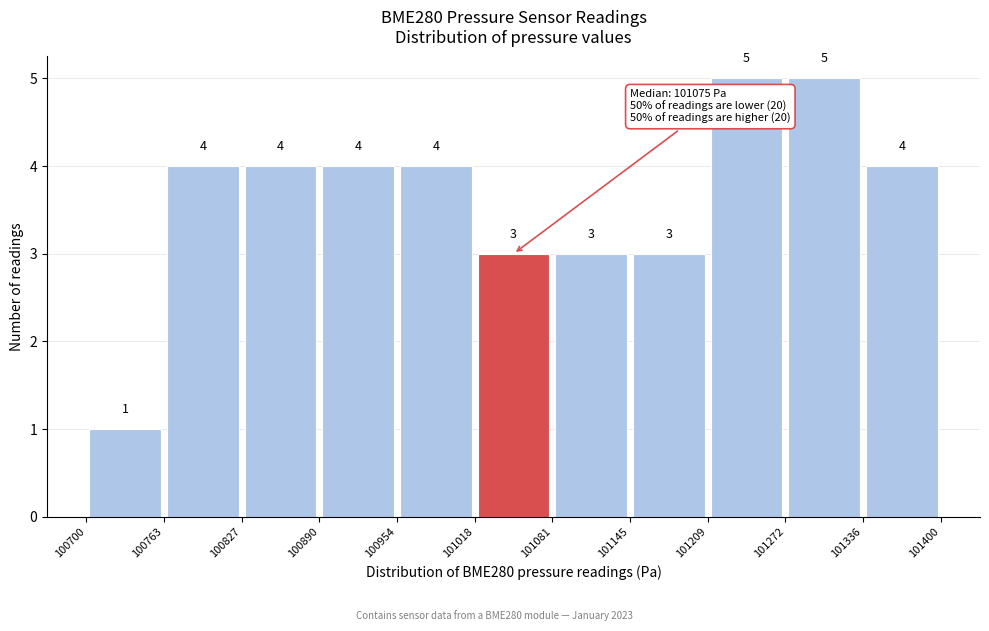

How tall is the bar that spans 100827 to 100890 on the x-axis?

4